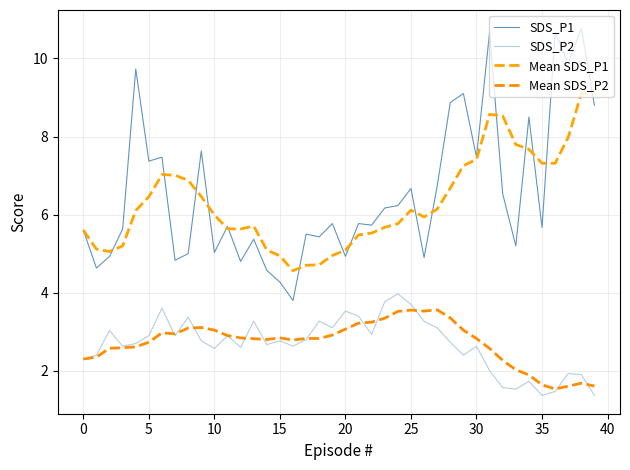

Does the chart display data point markers on the line(s)?

No